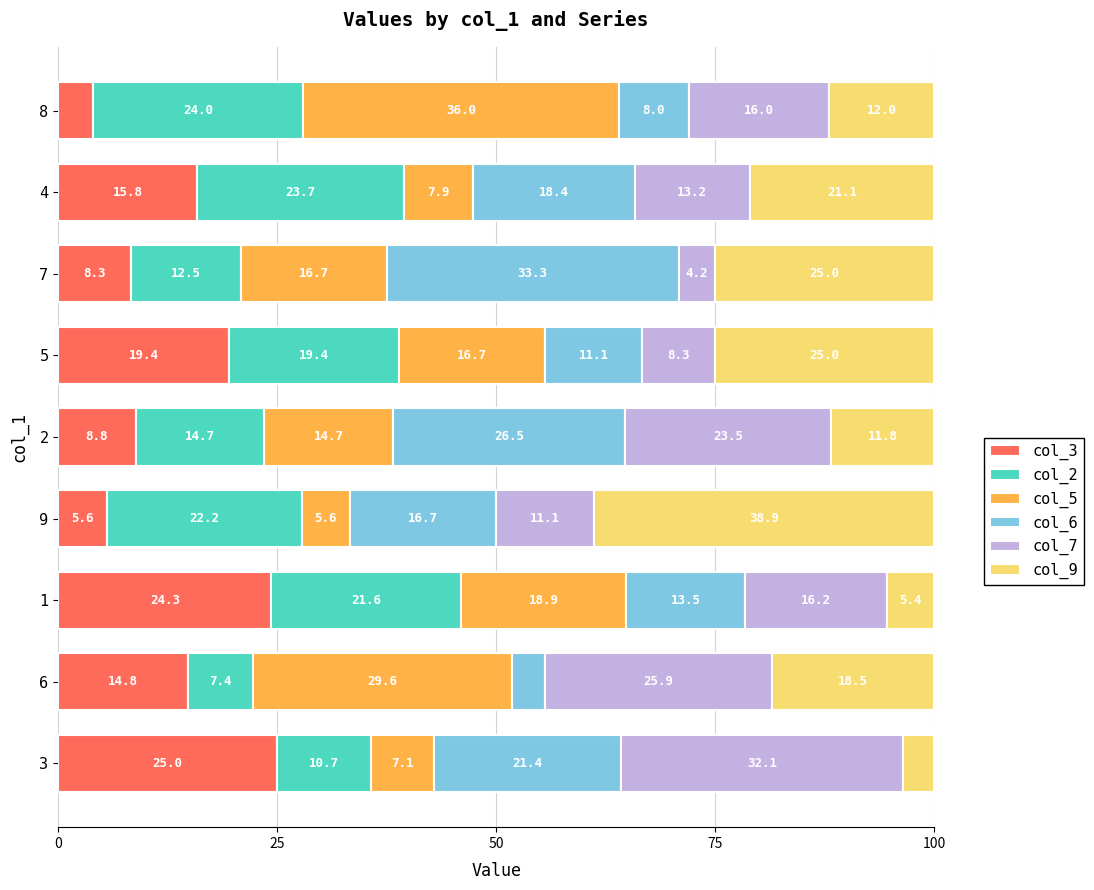

Is it true that col_3 equals 19.4 at 5?

True